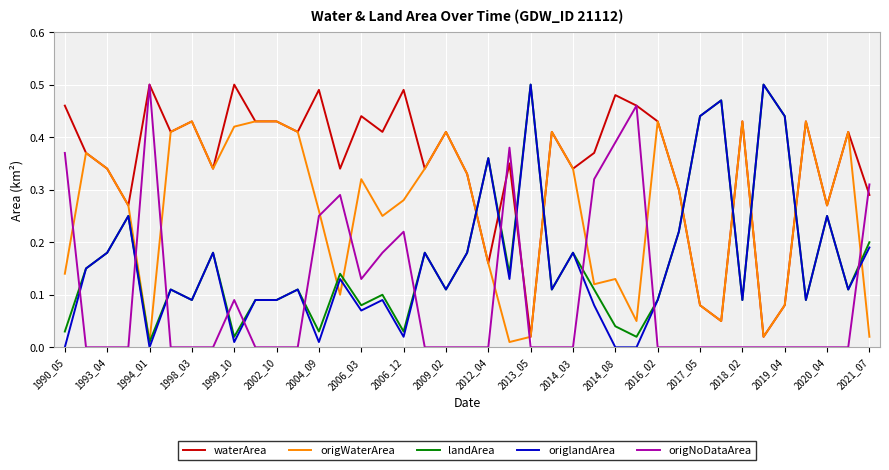

Which series has the largest total across all categories?

waterArea